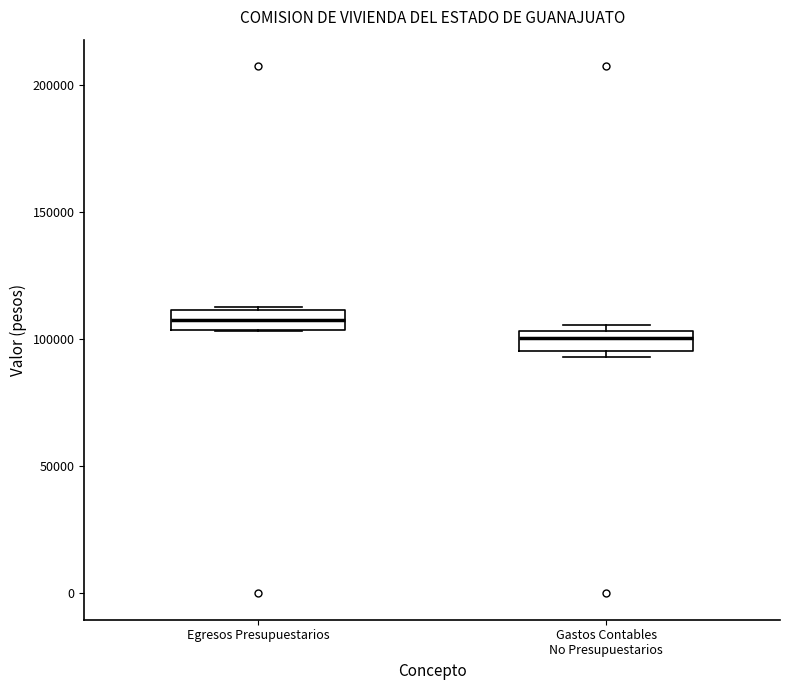

Reading left to right, transcribe this box plot: for each box, give where its median line is, the range the box spans, and where its two whiskers end, as read against the y-axis. The values are not printed on the chart, so give them approximately, as read against the axis.

Egresos Presupuestarios: median 110000 (inside the box), box 105000 to 110000, whiskers 105000 to 115000
Gastos Contables No Presupuestarios: median 100000, box 95000 to 105000, whiskers 95000 (just below the box's lower edge) to 105000 (just above the box's upper edge)